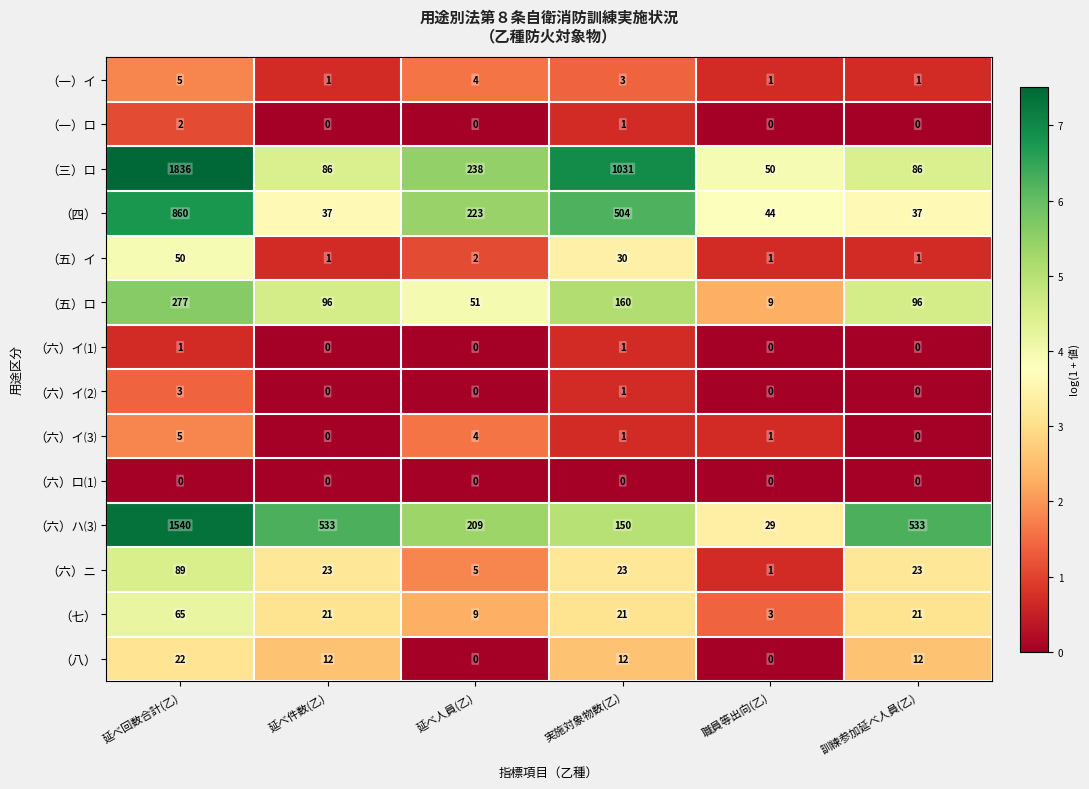

What is the approximate value of （六）ハ⑶ at 延べ人員(乙)?

209